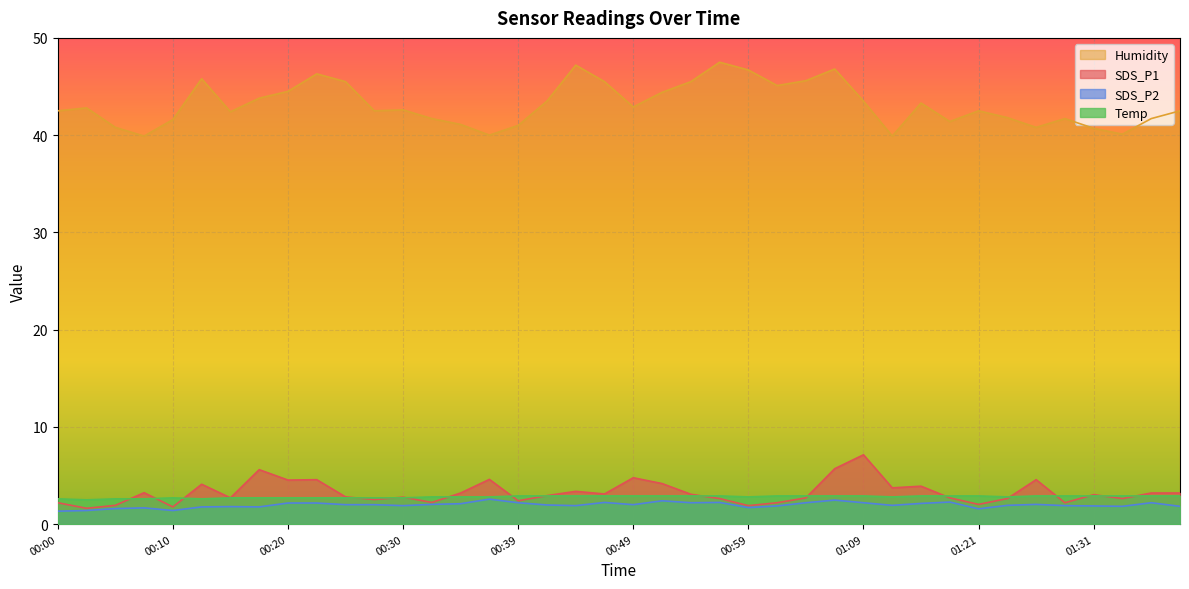

Count the number of data series in this chart.

4